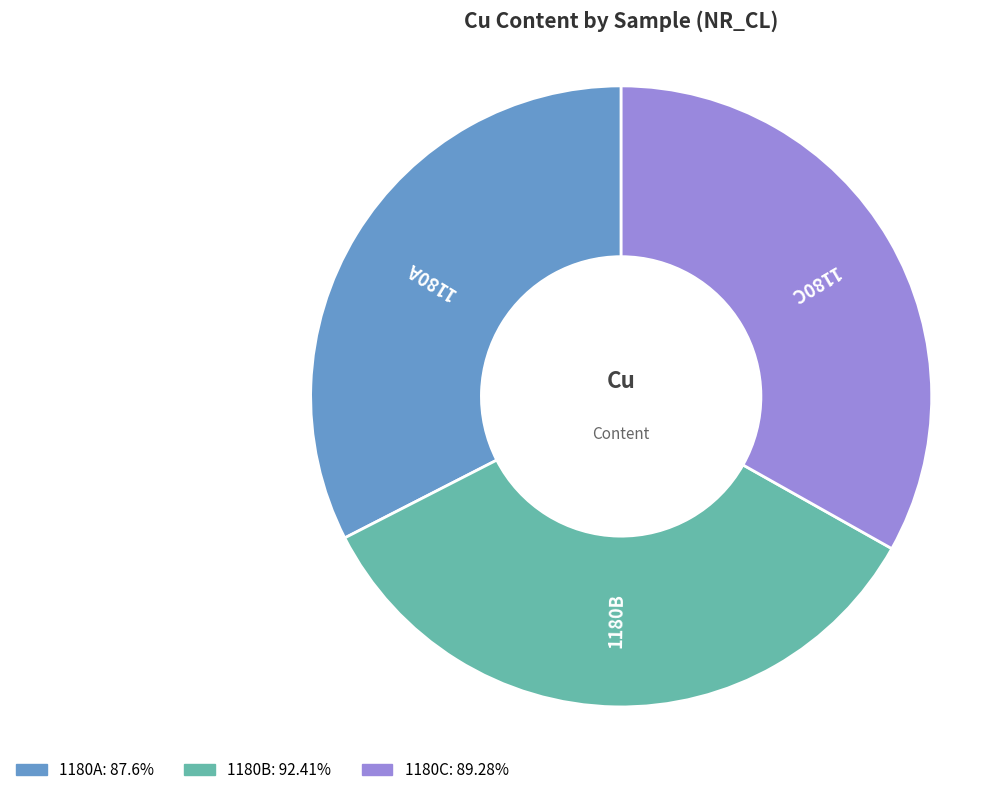

Which category has the smallest portion of the pie?

1180A